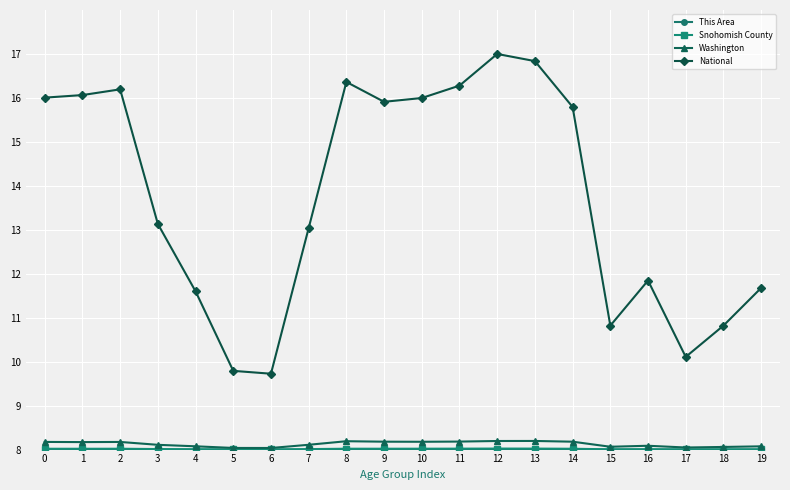

In National, how many points are higher than both neighbors (excluding endpoints)?

4